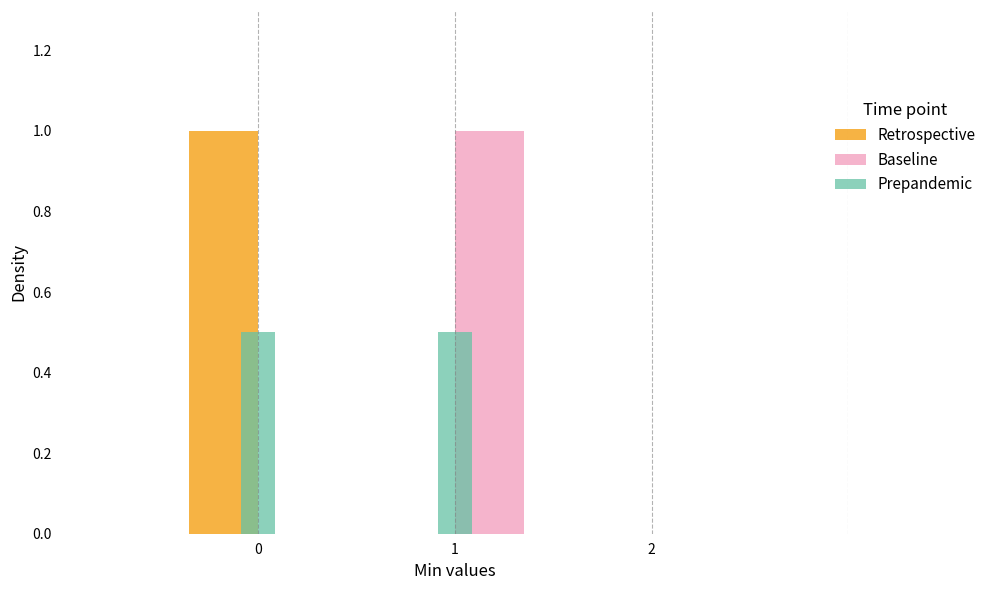

What is the height of the Retrospective bar covering -0.5 to 0.5 on the x-axis? The values are not printed on the chart, so give them approximately, as read against the axis.

1.0